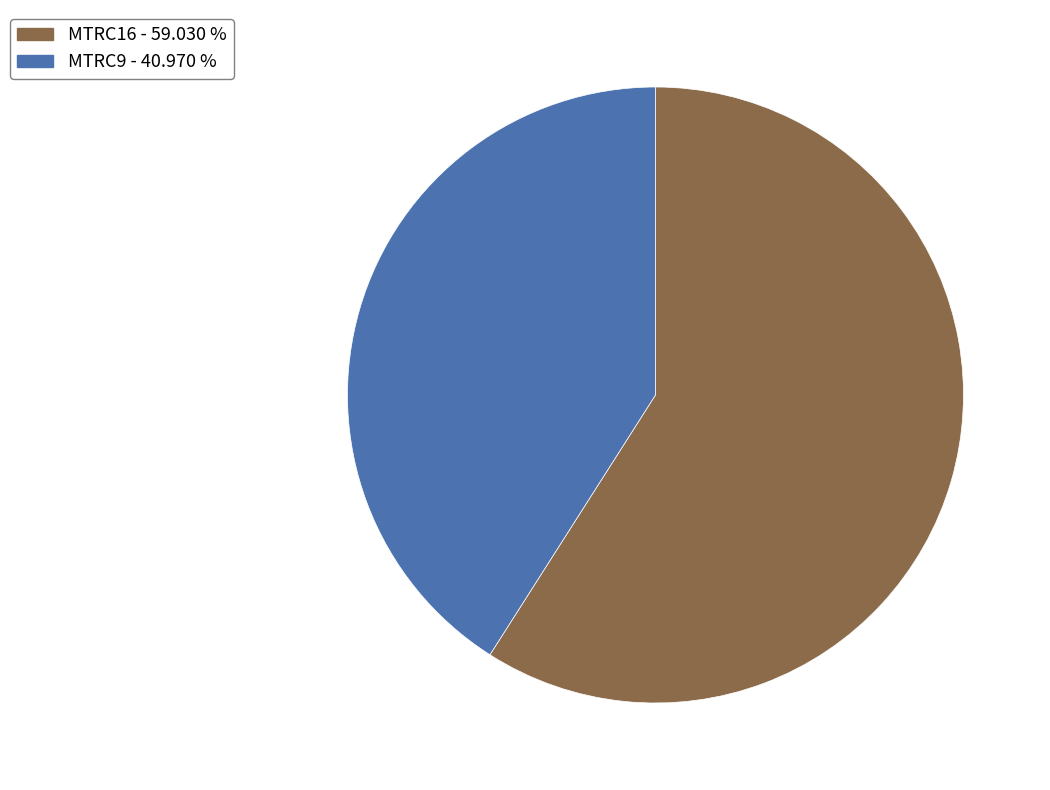

Combined, do MTRC16 and MTRC9 account for over 50%?

Yes